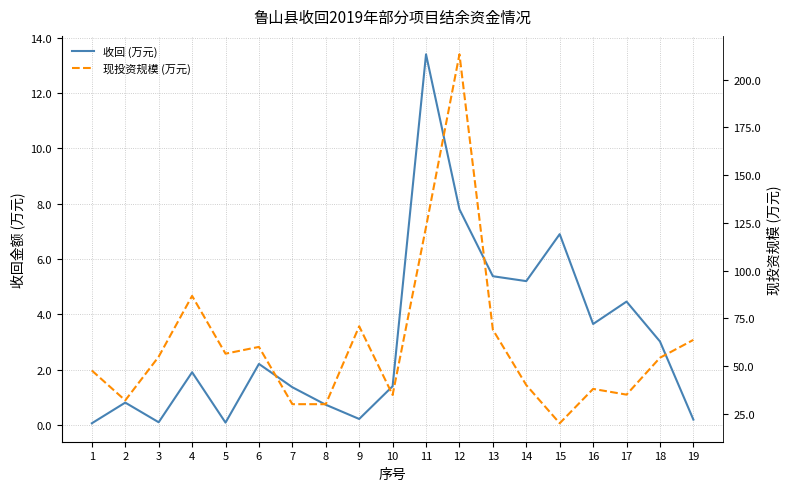

Reading left to right, what are all the values shown in this chart?

收回 (万元): 0.1	0.8	0.1	1.9	0.1	2.2	1.4	0.7	0.2	1.4	13.4	7.8	5.4	5.2	6.9	3.7	4.5	3.0	0.2
现投资规模 (万元): 47.6	32.0	54.9	86.7	56.5	60.0	30.0	30.0	70.8	34.8	122.8	213.2	69.0	40.0	20.0	38.0	35.0	54.3	63.7